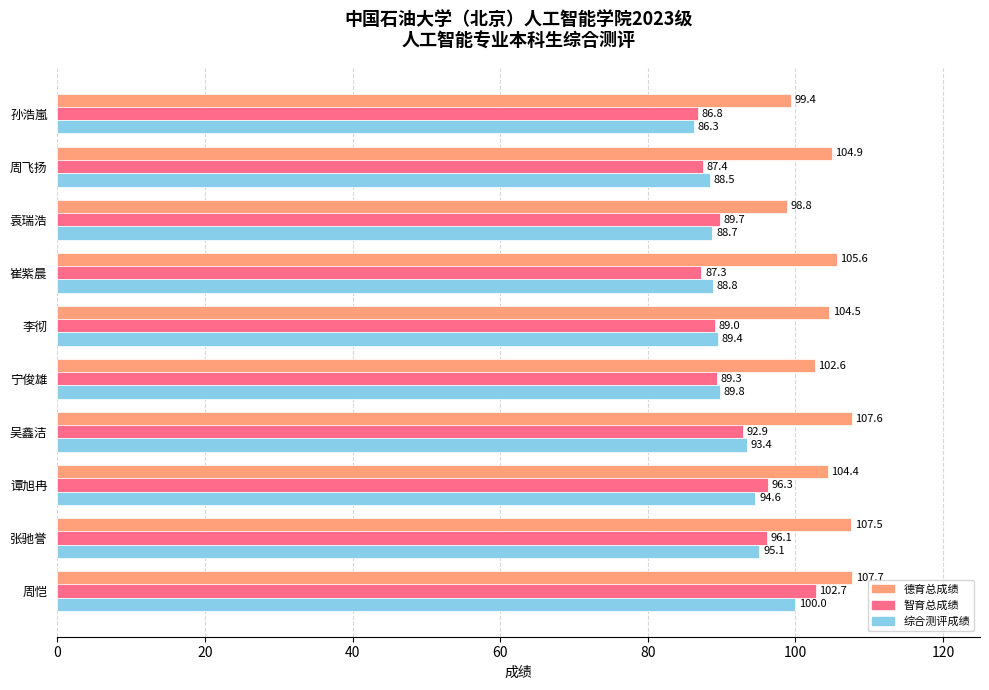

Which label corresponds to the smallest value in the chart?

孙浩嵐